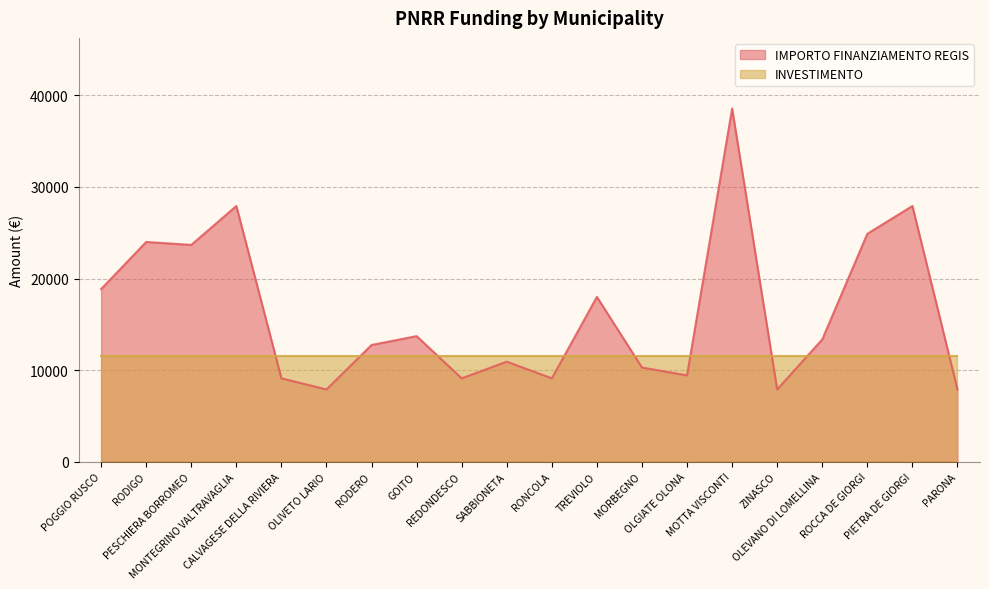

What is the maximum value shown in the chart?

38565.0